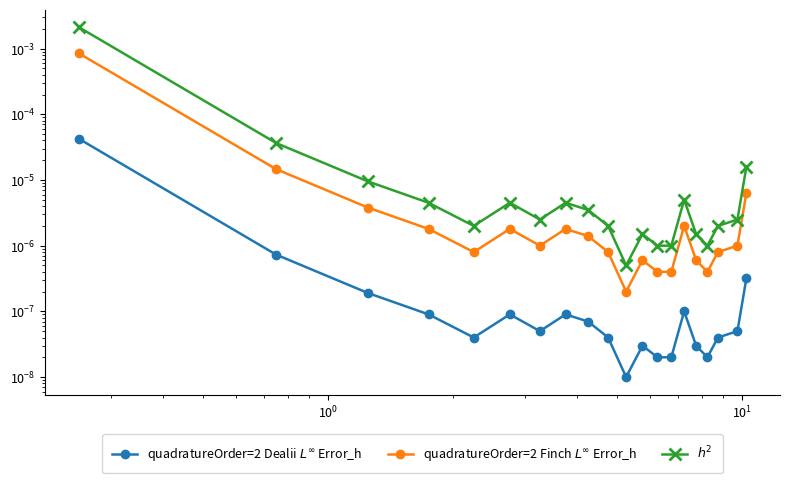

List the series in order of their overall mean, highest first.

$h^2$, quadratureOrder=2 Finch $L^\infty$ Error_h, quadratureOrder=2 Dealii $L^\infty$ Error_h